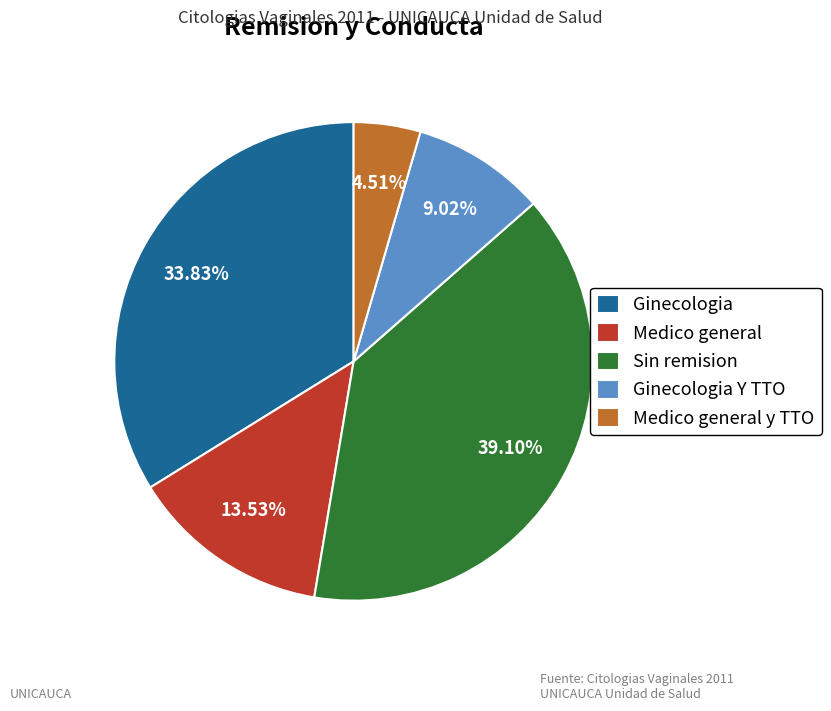

Combined, do Ginecologia Y TTO and Ginecologia account for over 50%?

No